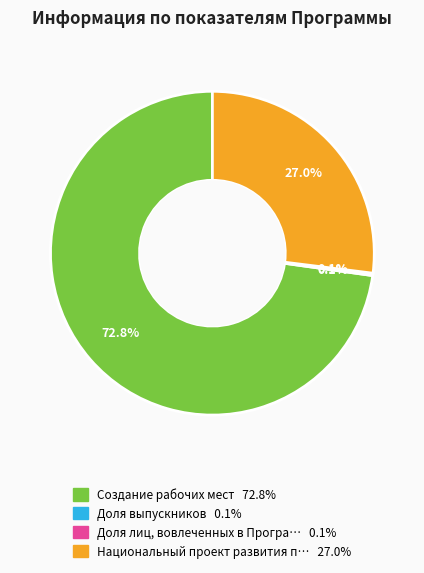

Does any single category account for the majority?

Yes